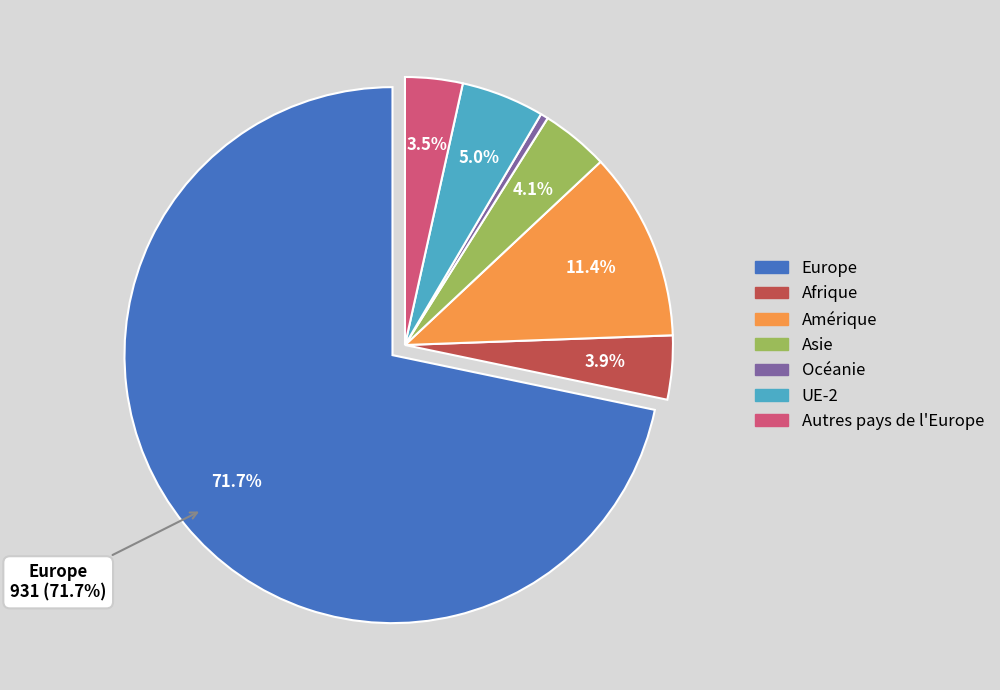

Do Afrique and Océanie together represent more than half of the pie?

No